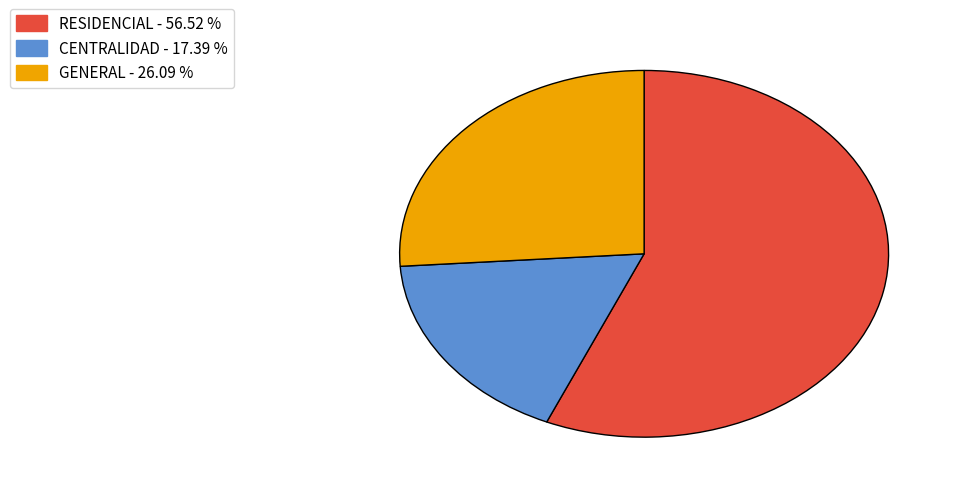

How many slices are in this pie chart?

3